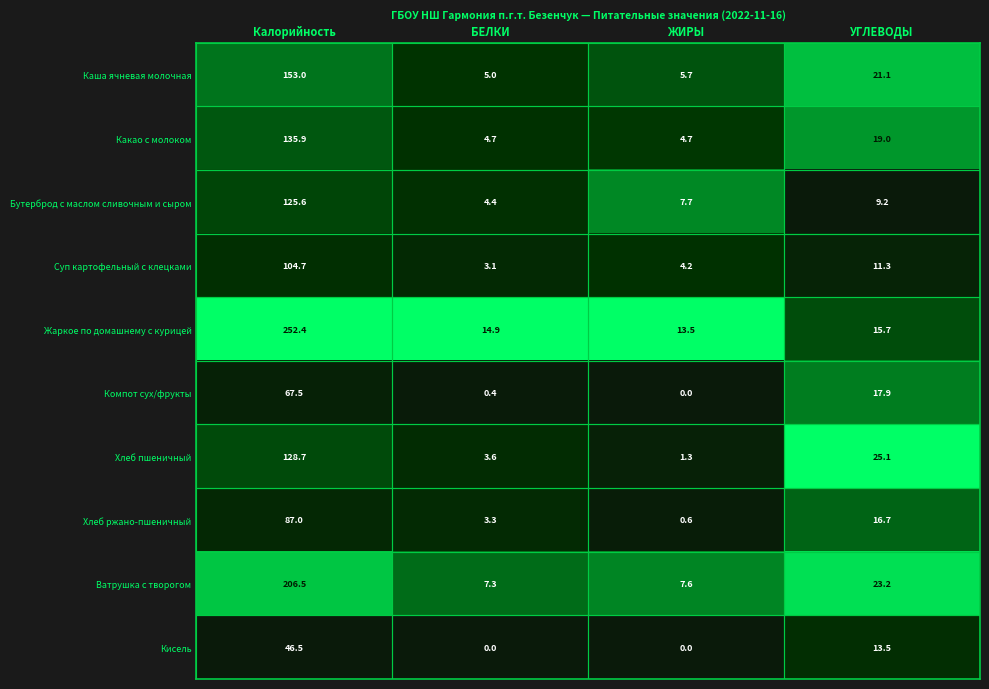

The Компот сух/фрукты series shows 0.1 at БЕЛКИ. True or false?

False